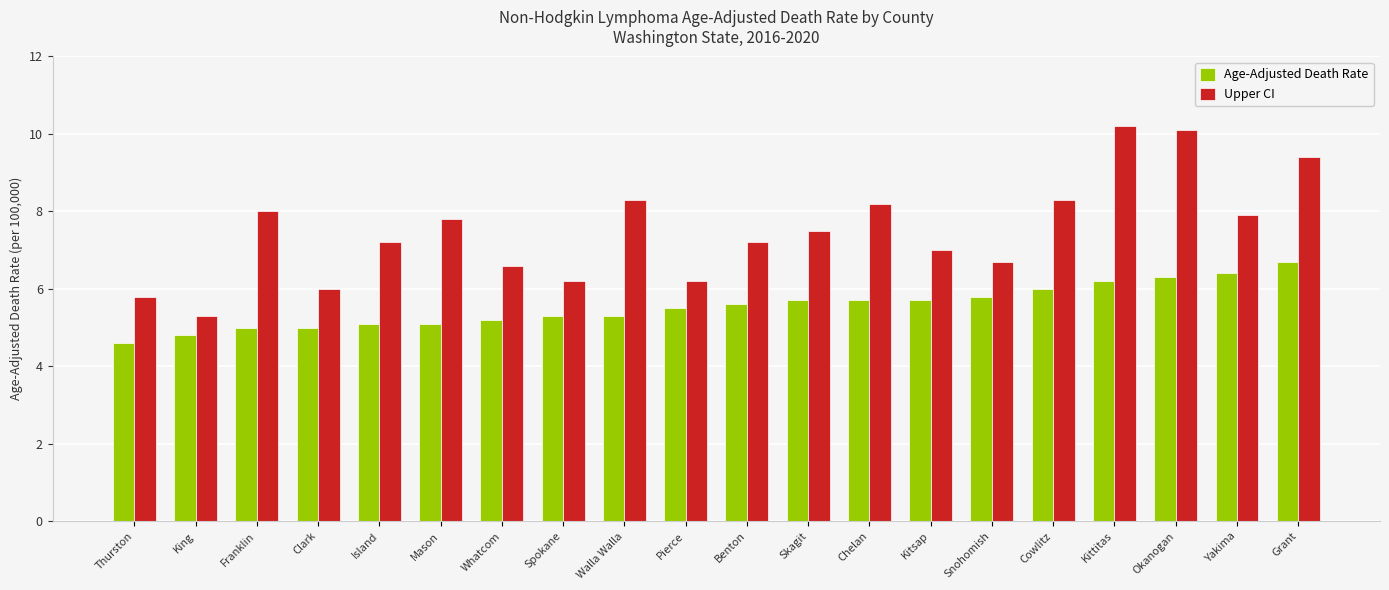

What is the sum of the Upper CI values at Mason and Chelan?

16.0